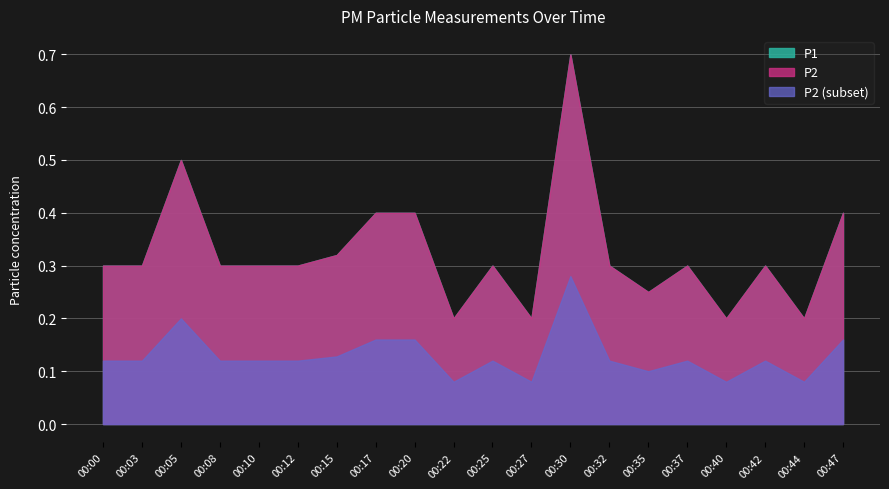

What is the sum of all P1 values?

6.5